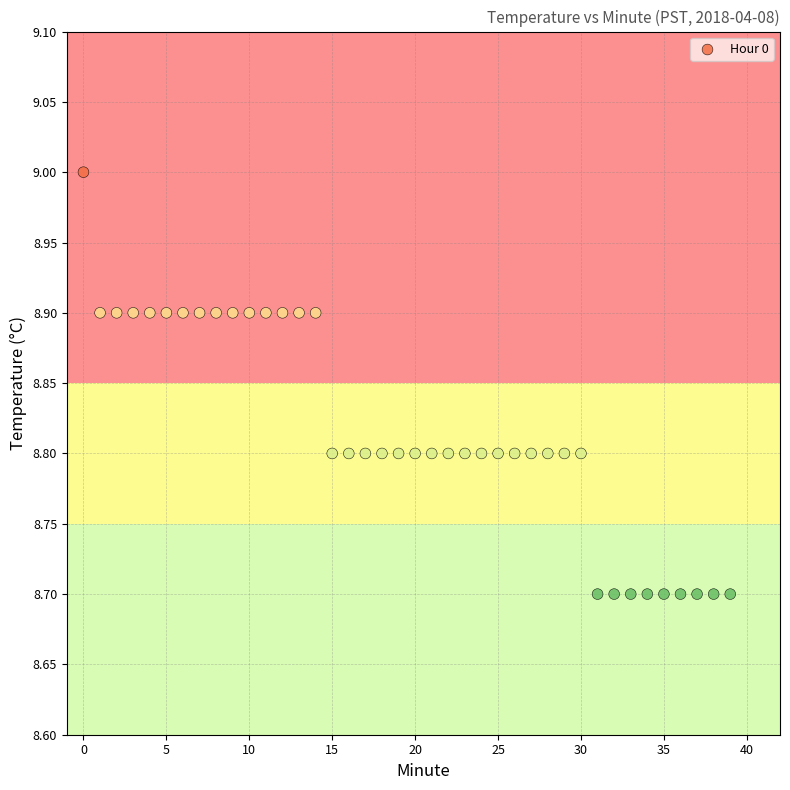

What is the range of Y values (max minus min)?

0.3